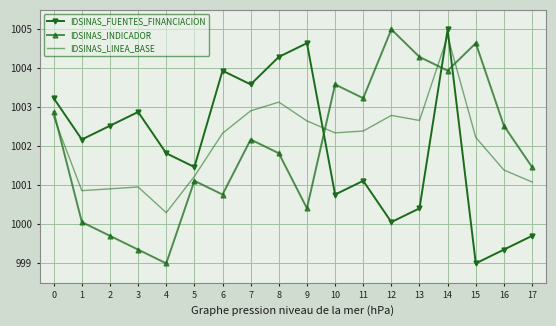

Reading left to right, list all the values displayed in this chart.

IDSINAS_FUENTES_FINANCIACION: 1003.2	1002.2	1002.5	1002.9	1001.8	1001.5	1003.9	1003.6	1004.3	1004.6	1000.8	1001.1	1000.1	1000.4	1005.0	999.0	999.4	999.7
IDSINAS_INDICADOR: 1002.9	1000.1	999.7	999.4	999.0	1001.1	1000.8	1002.2	1001.8	1000.4	1003.6	1003.2	1005.0	1004.3	1003.9	1004.6	1002.5	1001.5
IDSINAS_LINEA_BASE: 1002.8	1000.9	1000.9	1001.0	1000.3	1001.2	1002.3	1002.9	1003.1	1002.7	1002.3	1002.4	1002.8	1002.7	1004.8	1002.2	1001.4	1001.1